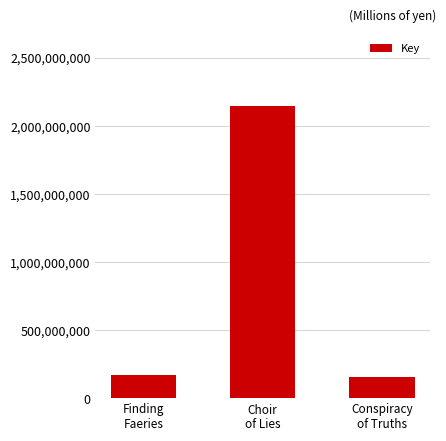

What is the average value?

821547485